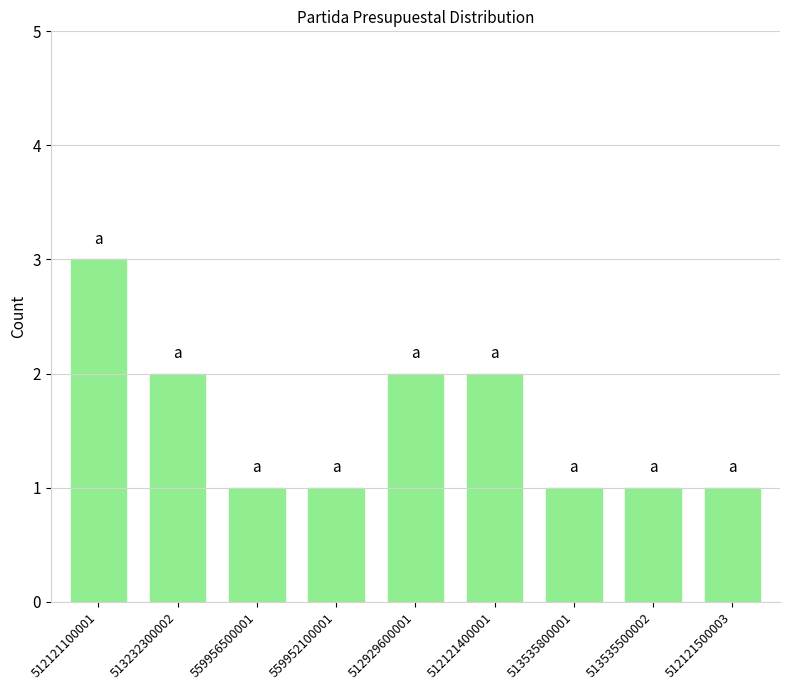

Reading right to left, extract all data points from this chart.

512121500003=1	513535500002=1	513535800001=1	512121400001=2	512929600001=2	559952100001=1	559956500001=1	513232300002=2	512121100001=3